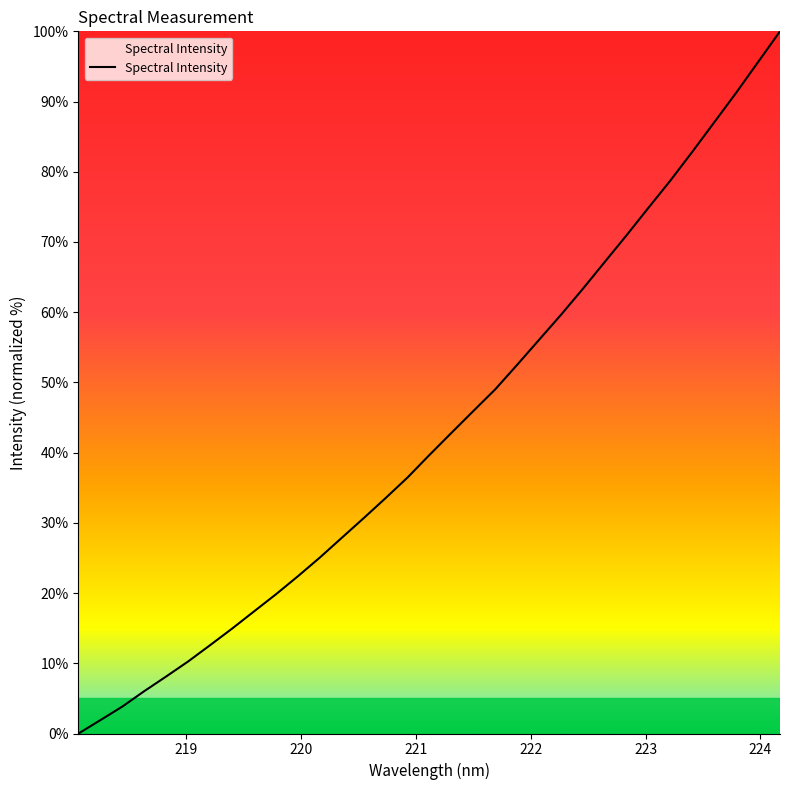

How many series are shown in this chart?

1